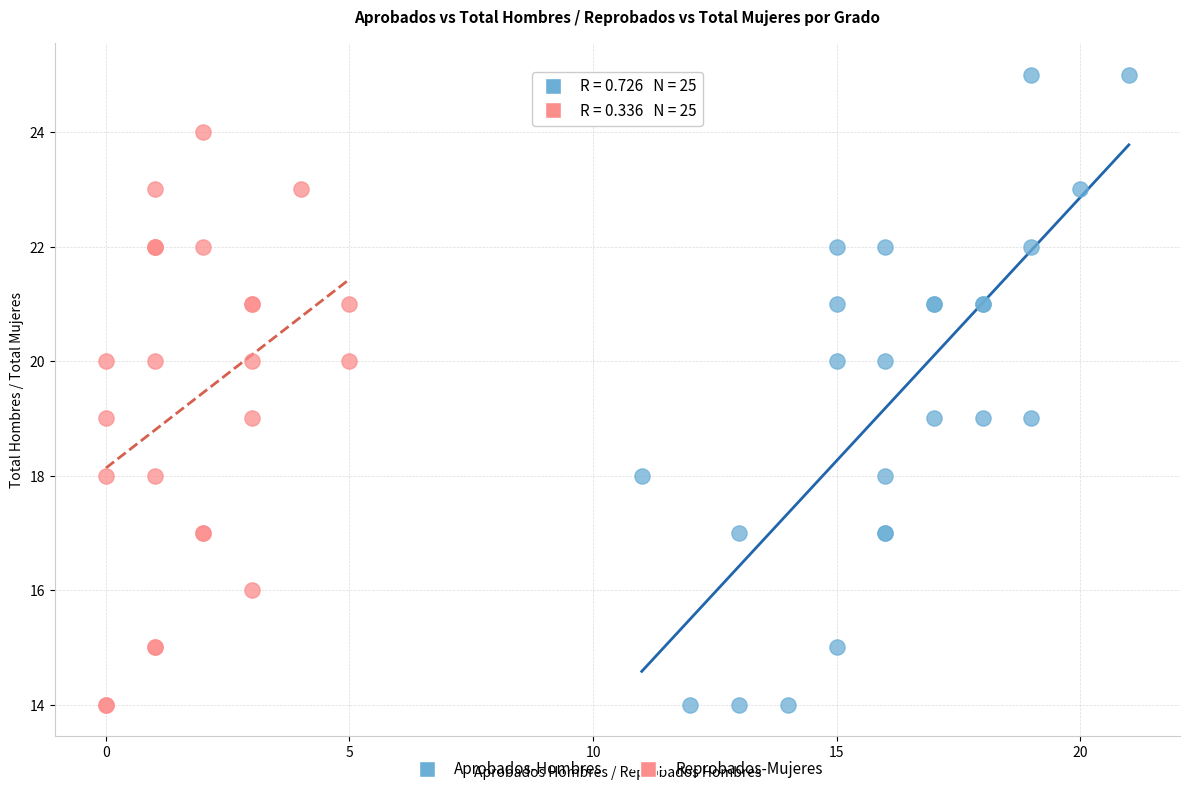

Which series contains the highest Y value?

Aprobados-Hombres